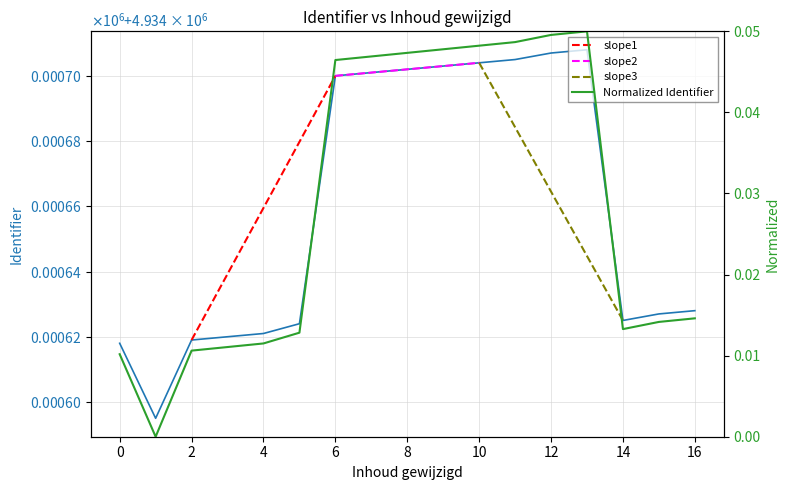

How many points are lower than both their immediate neighbors (excluding endpoints)?

2